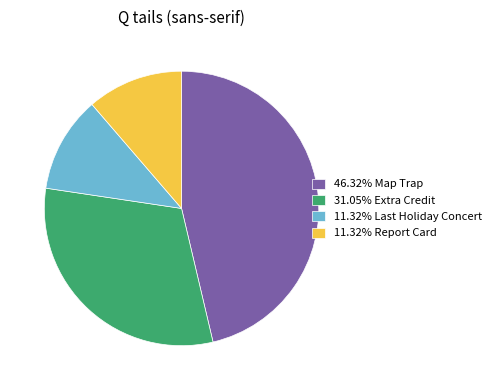

Is there a majority slice in this chart?

No